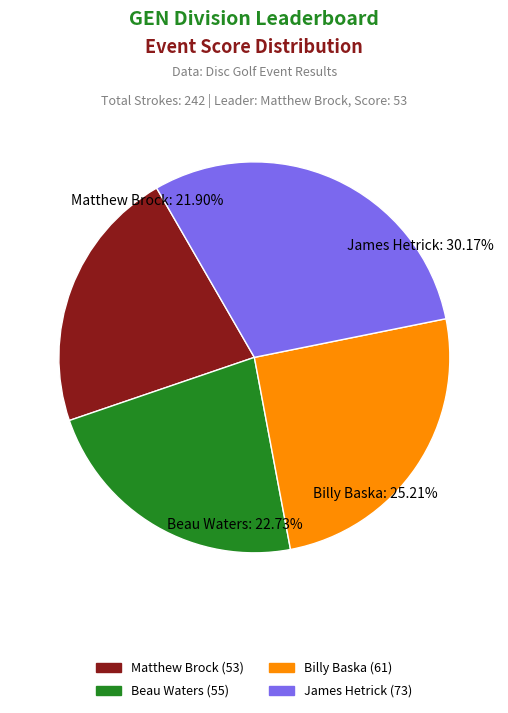

True or false: Billy Baska (61) accounts for 14% of the total.

False